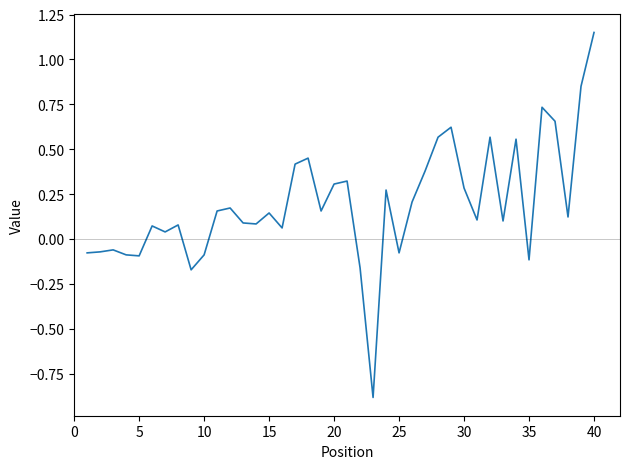

What is the minimum value shown in the chart?

-0.9